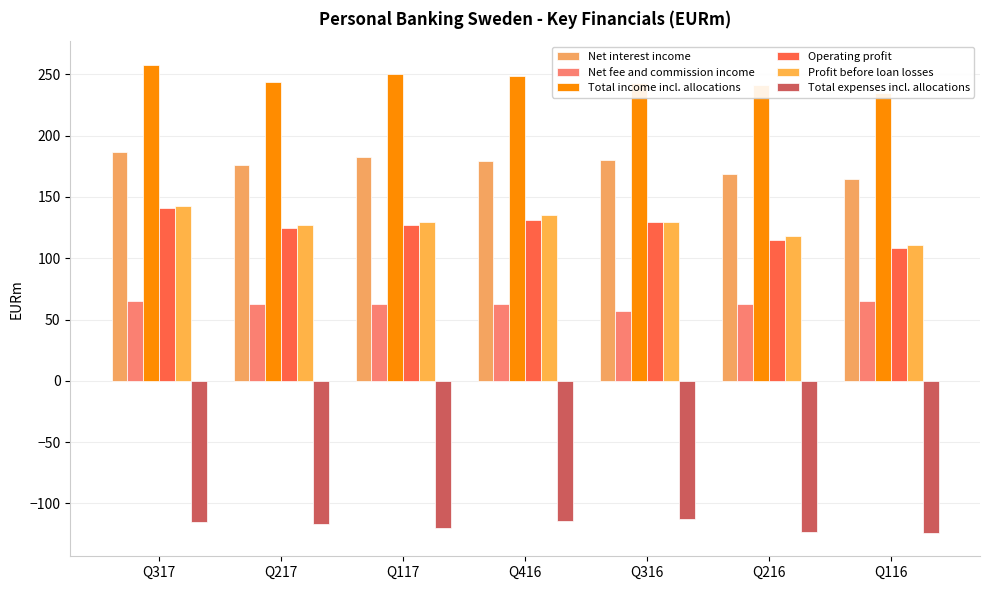

What is the average value of the Net fee and commission income series?

63